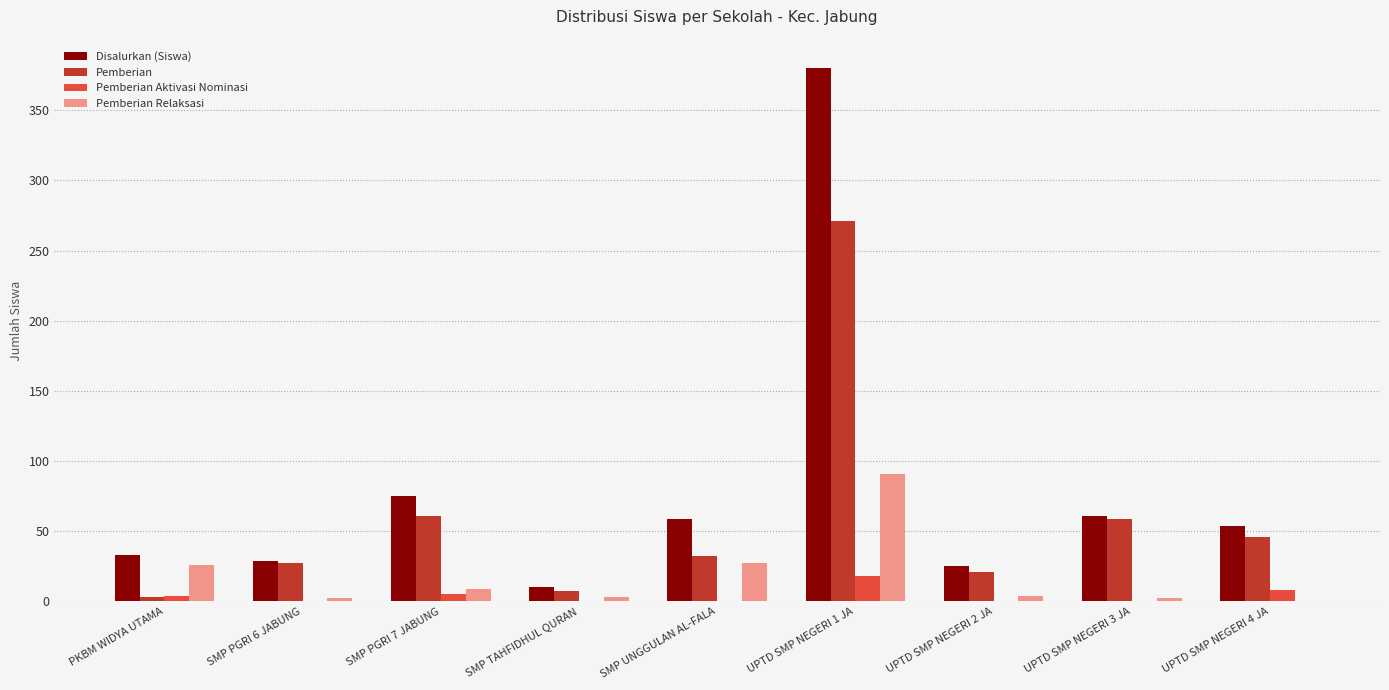

At which category does the chart reach its peak across all series?

UPTD SMP NEGERI 1 JA